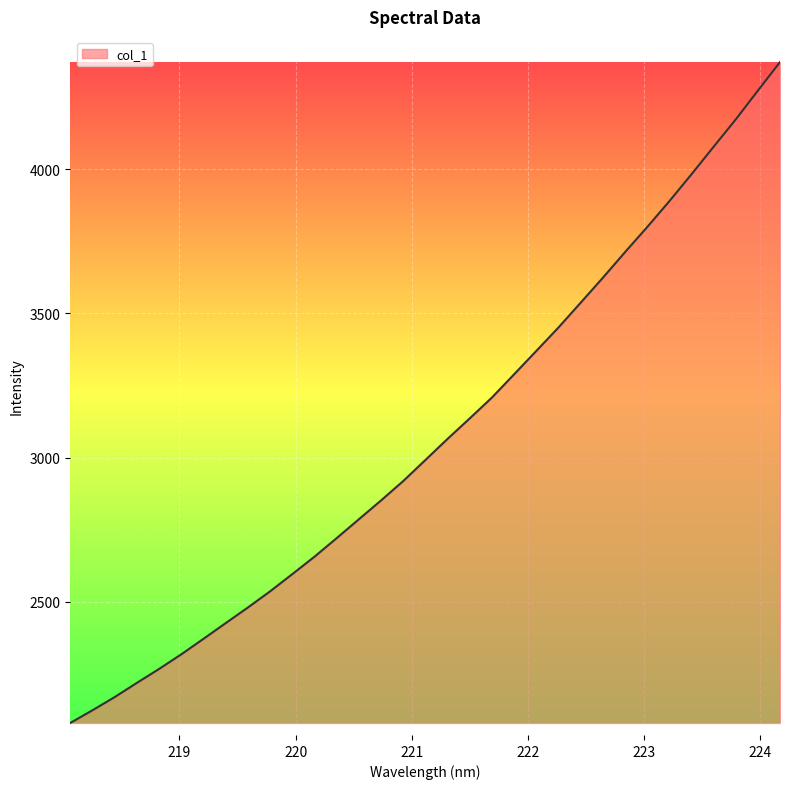

What is the maximum value shown in the chart?

4370.4